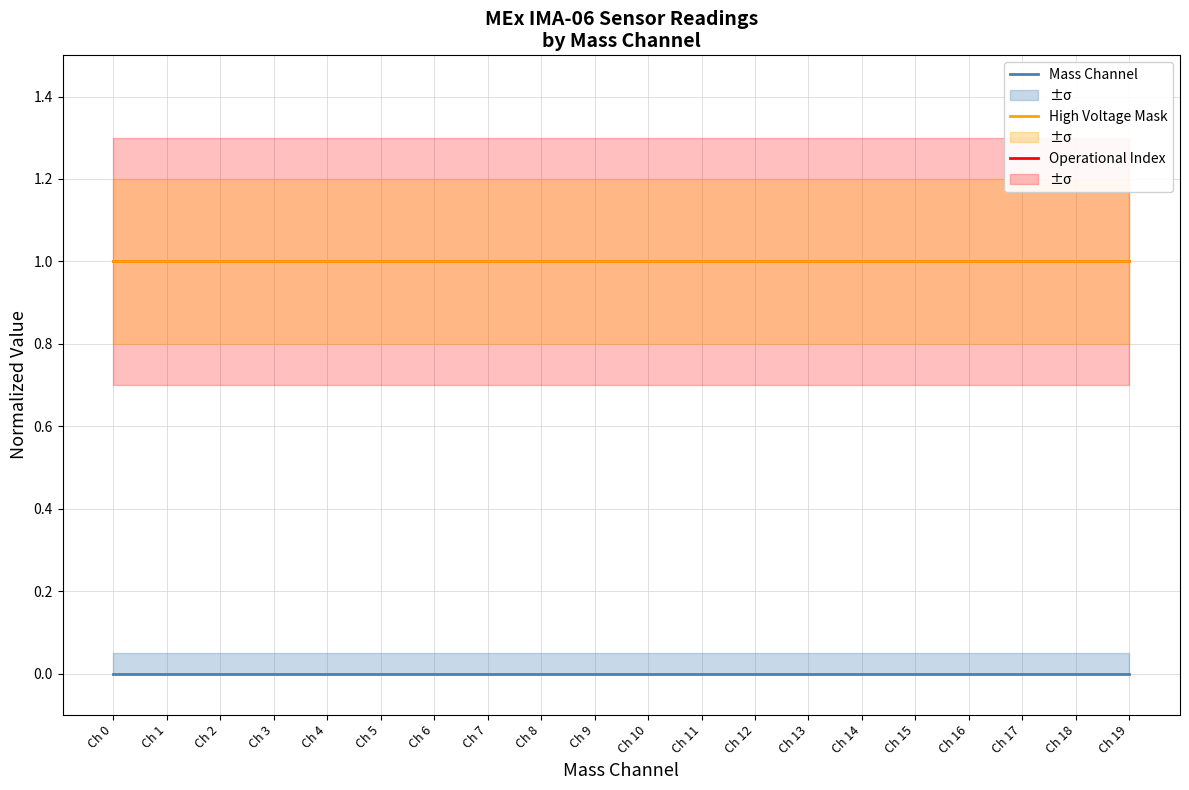

Which series has the largest total across all categories?

Operational Index